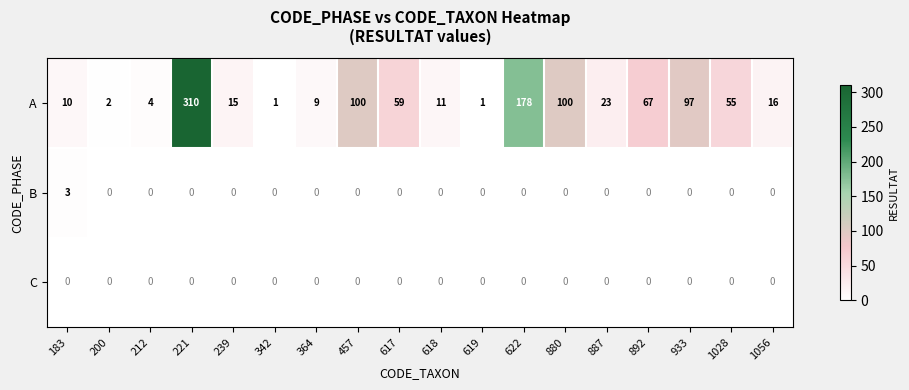

At how many categories does at least one series exceed 29?

8